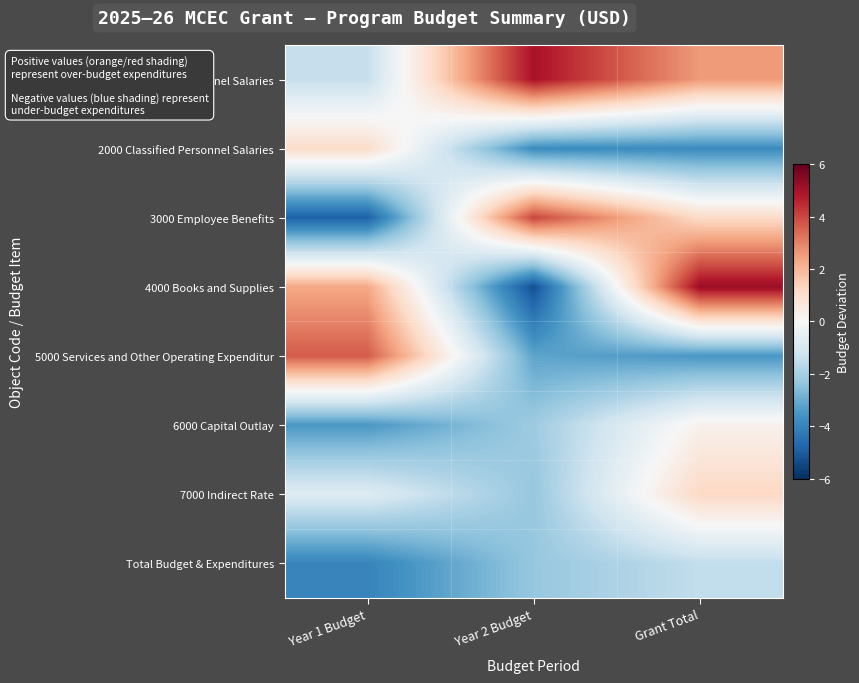

At which category is the sum across all series the highest?

Grant Total